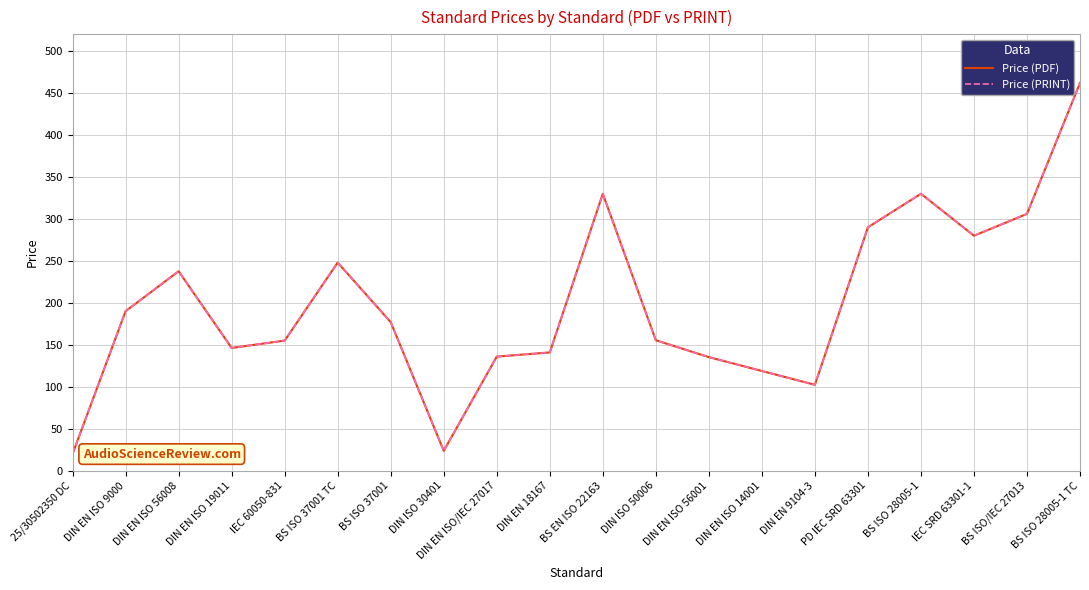

What is the difference between the second highest and minimum values in the Price (PRINT) series?

310.0